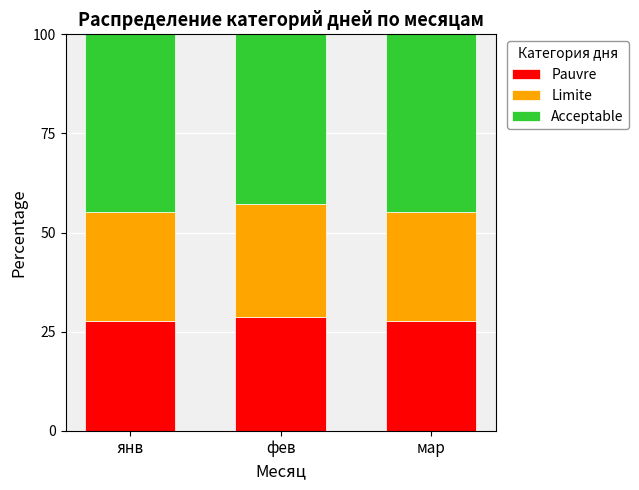

Reading left to right, list the values for the Pauvre series.

27.6	28.6	27.6